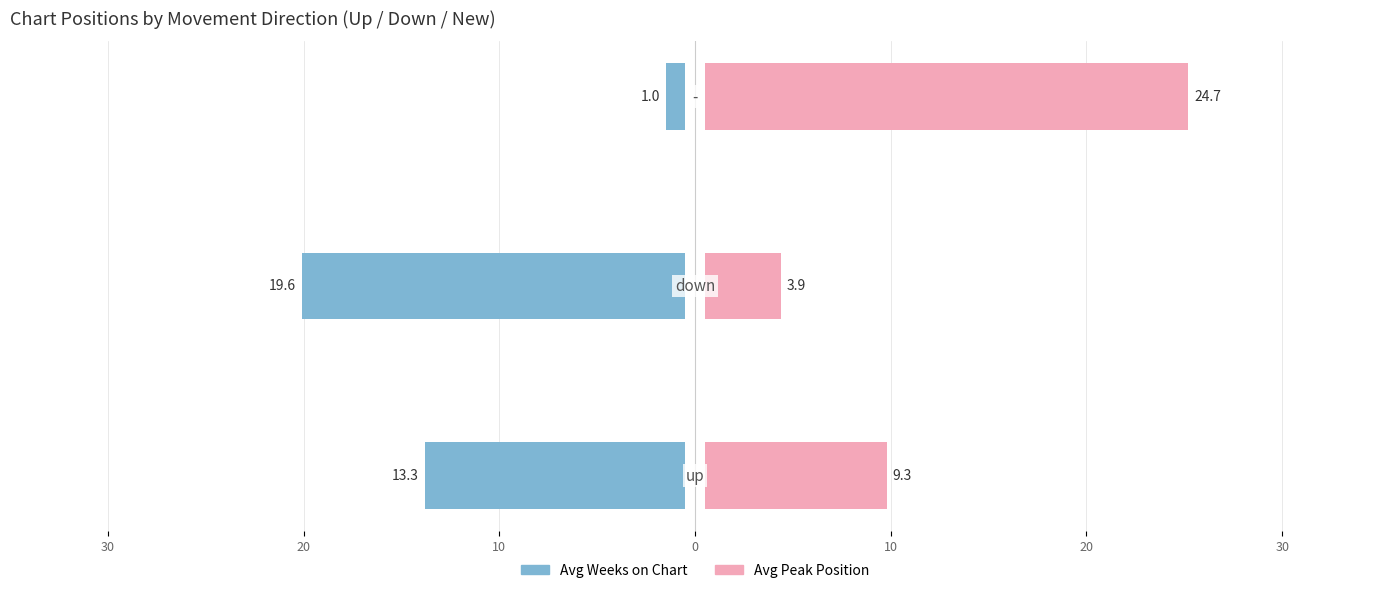

The Avg Peak Position series shows 2.4 at 20. True or false?

False